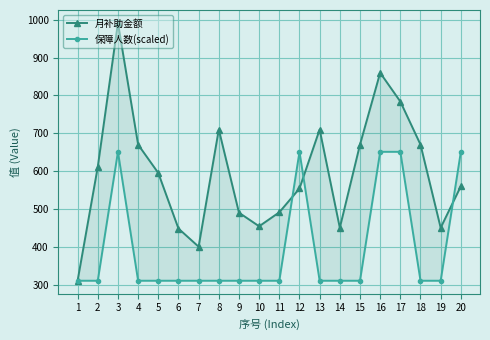

True or false: 保障人数(scaled) and 月补助金额 cross at least once.

True